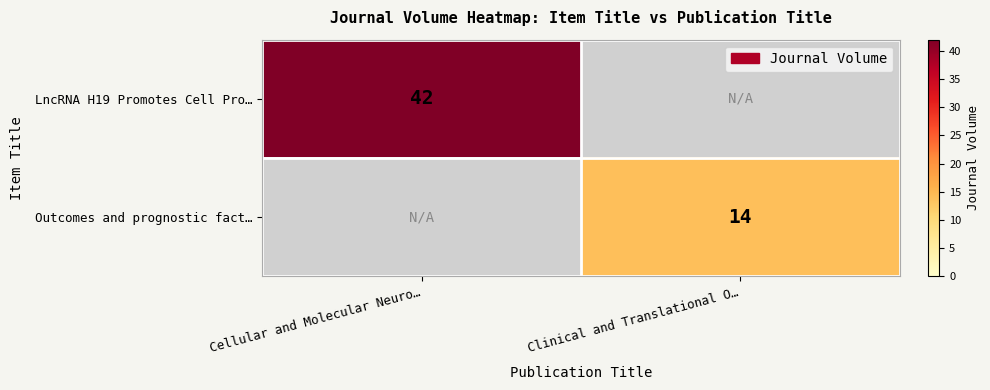

At which category does the chart reach its minimum across all series?

Clinical and Translational O…